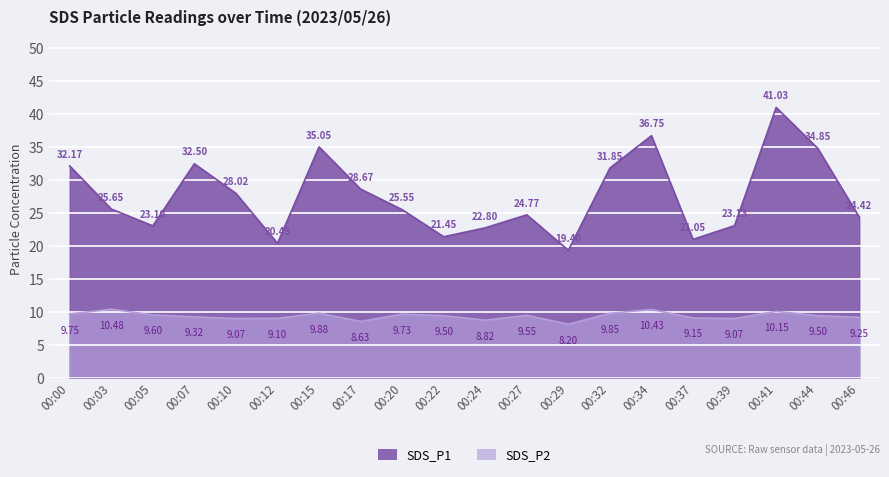

Reading left to right, what are all the values shown in this chart?

SDS_P1: 00:00=32.2	00:03=25.6	00:05=23.1	00:07=32.5	00:10=28.0	00:12=20.4	00:15=35.0	00:17=28.7	00:20=25.6	00:22=21.4	00:24=22.8	00:27=24.8	00:29=19.4	00:32=31.9	00:34=36.8	00:37=21.1	00:39=23.1	00:41=41.0	00:44=34.9	00:46=24.4
SDS_P2: 00:00=9.8	00:03=10.5	00:05=9.6	00:07=9.3	00:10=9.1	00:12=9.1	00:15=9.9	00:17=8.6	00:20=9.7	00:22=9.5	00:24=8.8	00:27=9.6	00:29=8.2	00:32=9.8	00:34=10.4	00:37=9.2	00:39=9.1	00:41=10.2	00:44=9.5	00:46=9.2